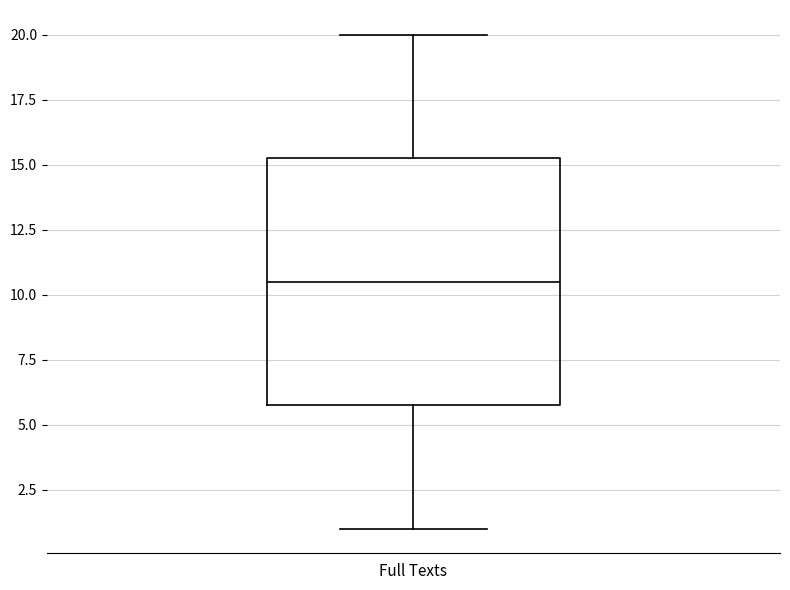

Where is the upper edge of the box for Full Texts on the y-axis? The values are not printed on the chart, so give them approximately, as read against the axis.

15.5